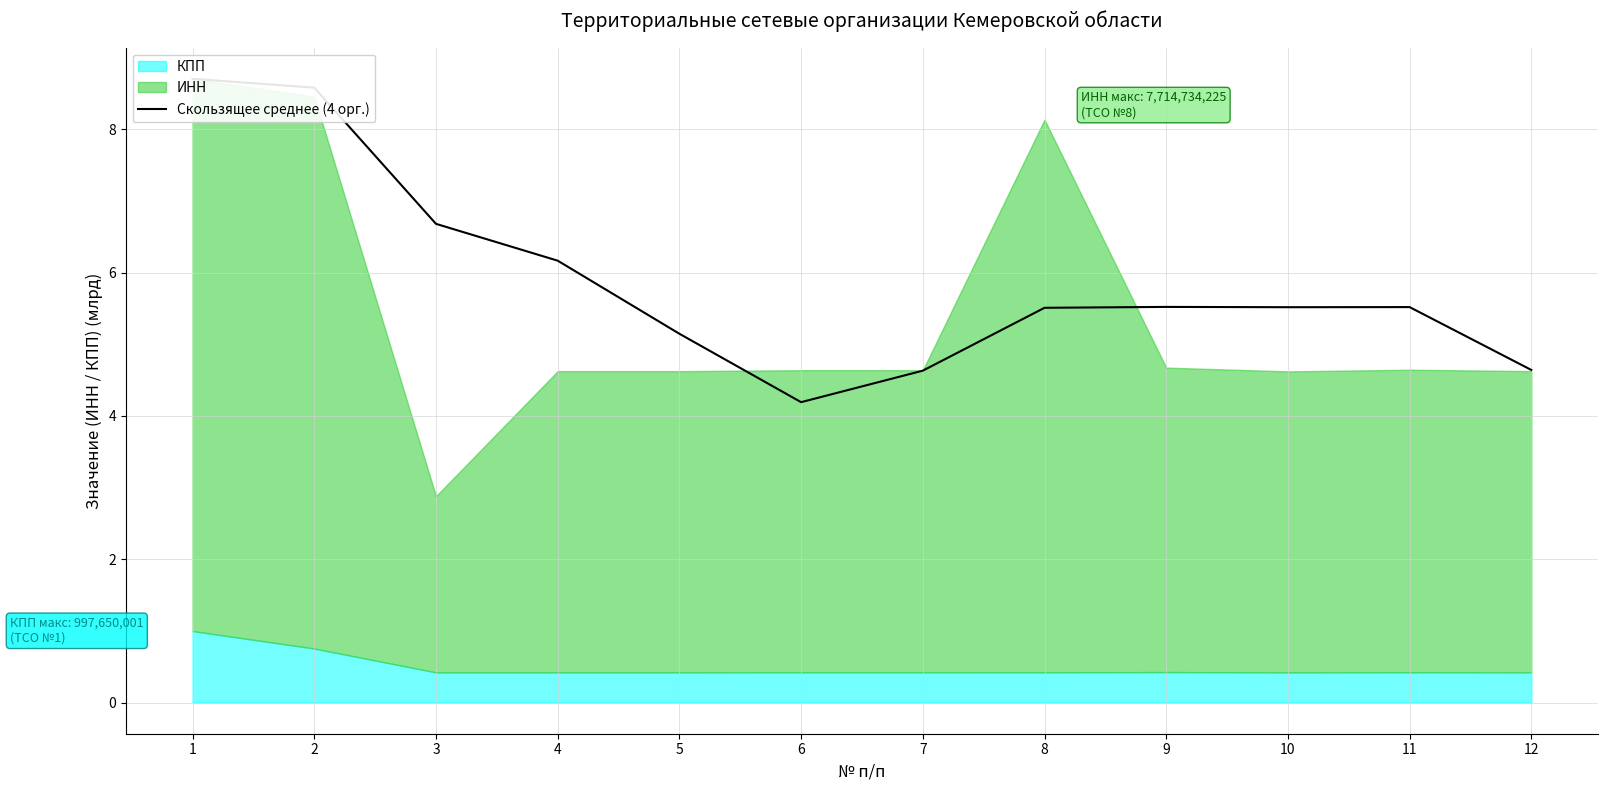

Is it true that the value at 7 is 6.5?

False